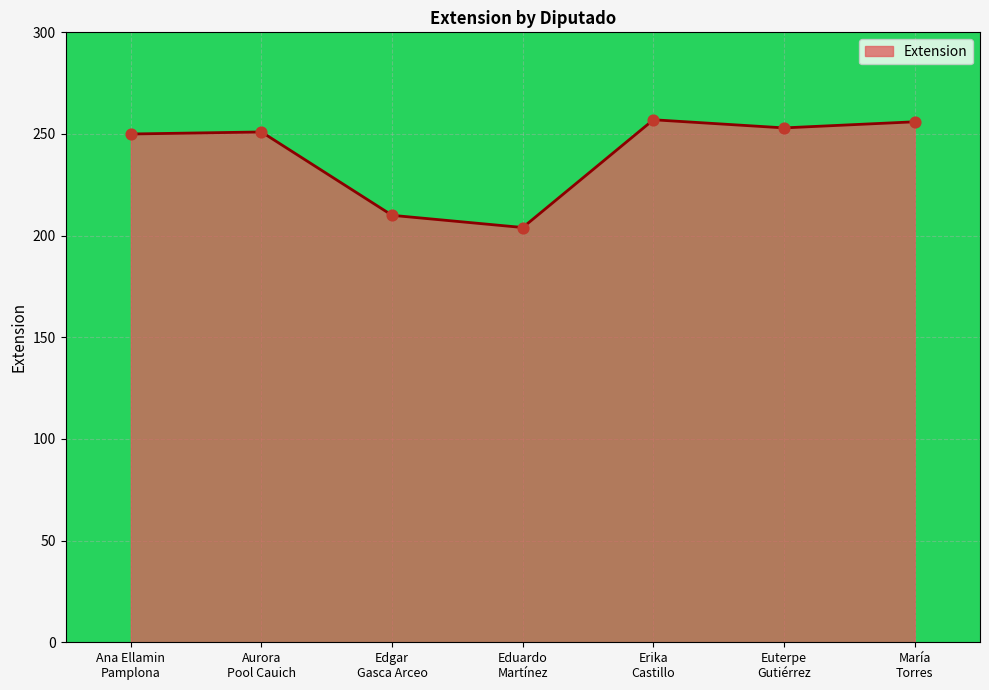

Approximately how many times larger is the value at Euterpe
Gutiérrez compared to Eduardo
Martínez?

1.2